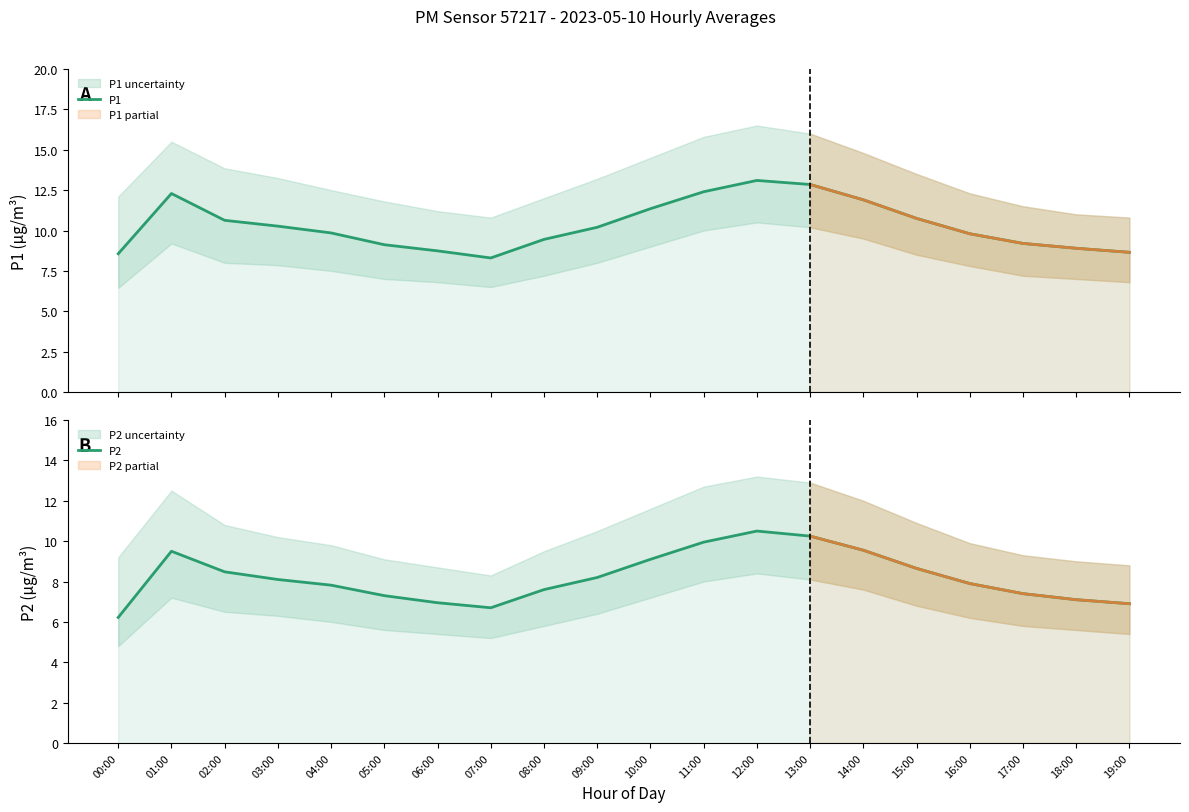

What is the sum of all P2 values?

164.2